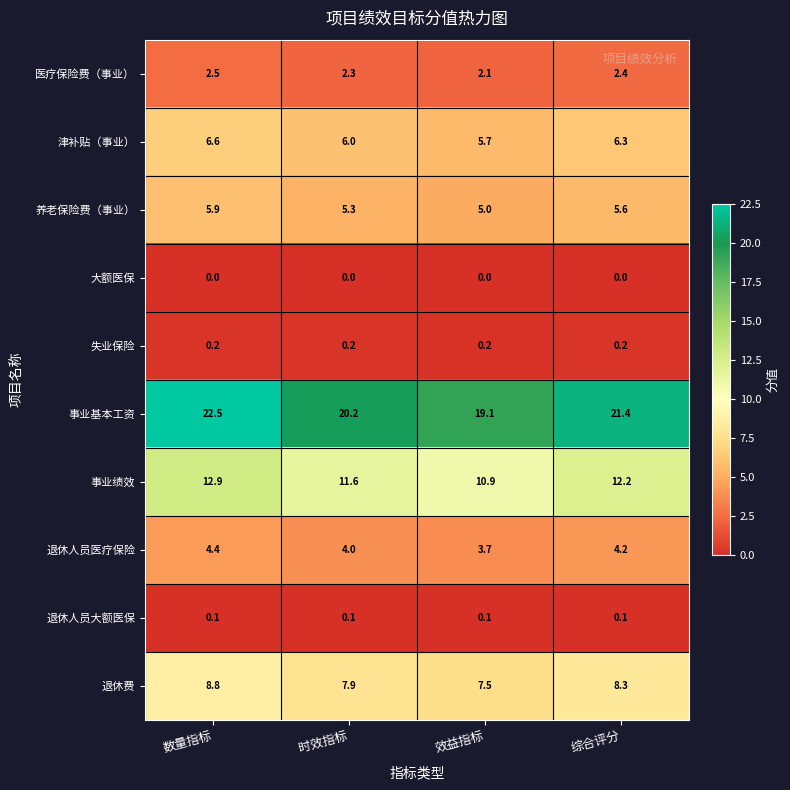

True or false: 事业基本工资 has a value of 30.4 at 效益指标.

False